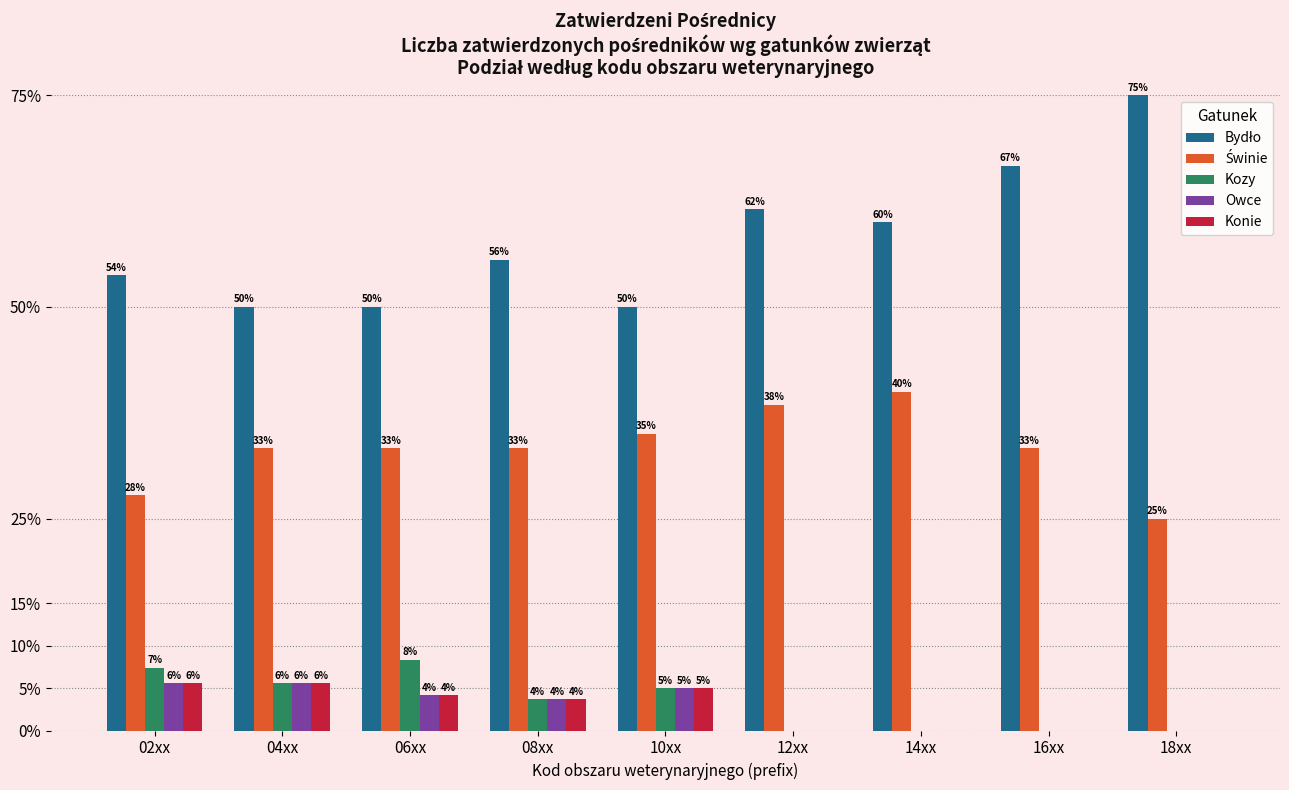

Reading left to right, what are all the values shown in this chart?

Bydło: 02xx=53.7	04xx=50.0	06xx=50.0	08xx=55.6	10xx=50.0	12xx=61.5	14xx=60.0	16xx=66.7	18xx=75.0
Świnie: 02xx=27.8	04xx=33.3	06xx=33.3	08xx=33.3	10xx=35.0	12xx=38.5	14xx=40.0	16xx=33.3	18xx=25.0
Kozy: 02xx=7.4	04xx=5.6	06xx=8.3	08xx=3.7	10xx=5.0	12xx=0.0	14xx=0.0	16xx=0.0	18xx=0.0
Owce: 02xx=5.6	04xx=5.6	06xx=4.2	08xx=3.7	10xx=5.0	12xx=0.0	14xx=0.0	16xx=0.0	18xx=0.0
Konie: 02xx=5.6	04xx=5.6	06xx=4.2	08xx=3.7	10xx=5.0	12xx=0.0	14xx=0.0	16xx=0.0	18xx=0.0